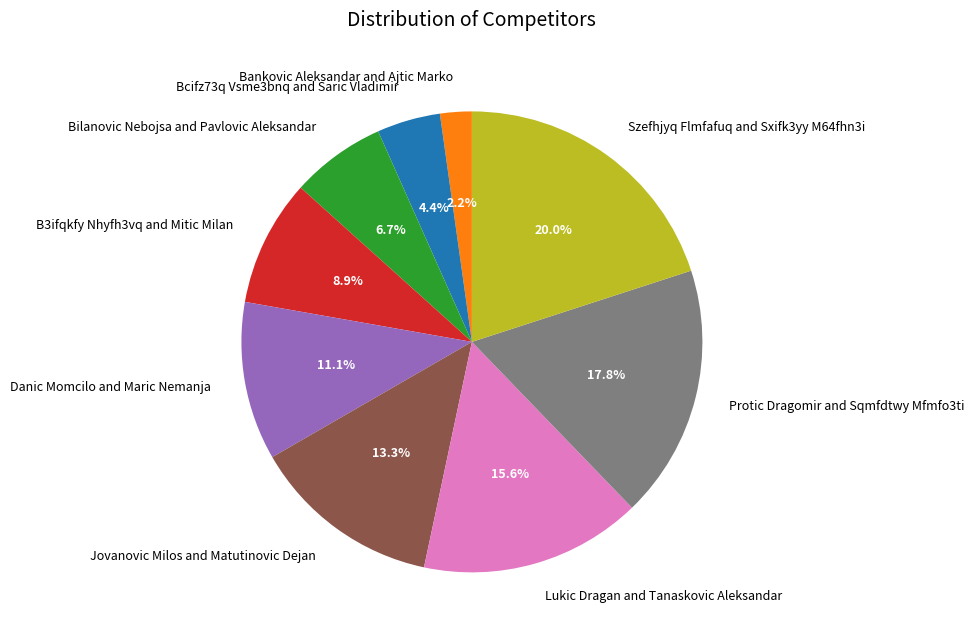

What percentage do Szefhjyq Flmfafuq and Sxifk3yy M64fhn3i and Protic Dragomir and Sqmfdtwy Mfmfo3ti together represent?

37.8%